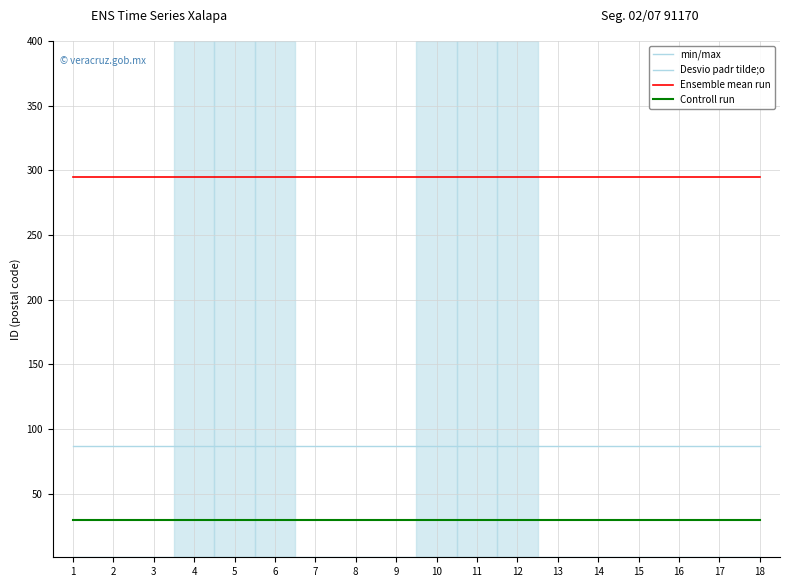

Which label corresponds to the largest value in the chart?

1